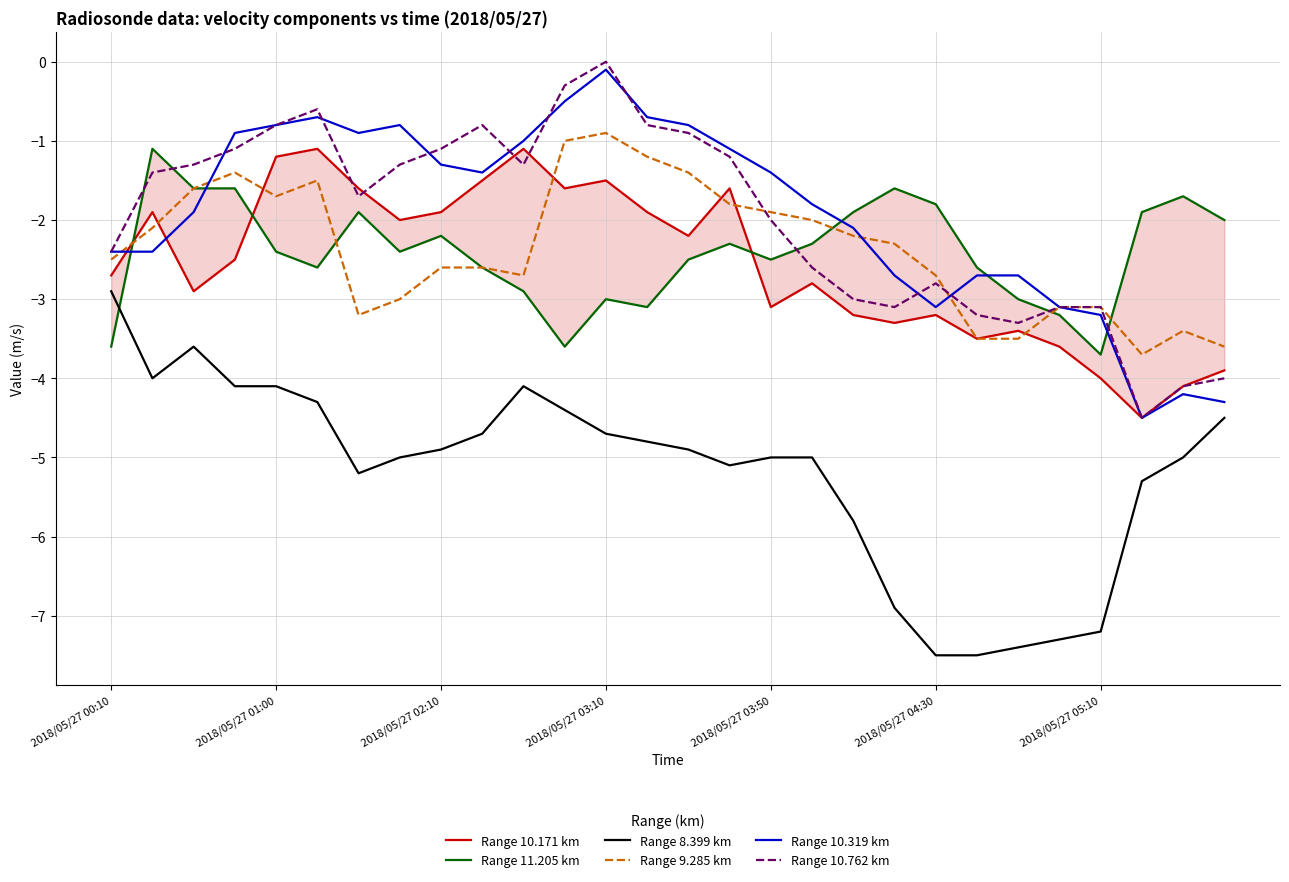

At which label does Range 10.762 km reach its minimum?

25